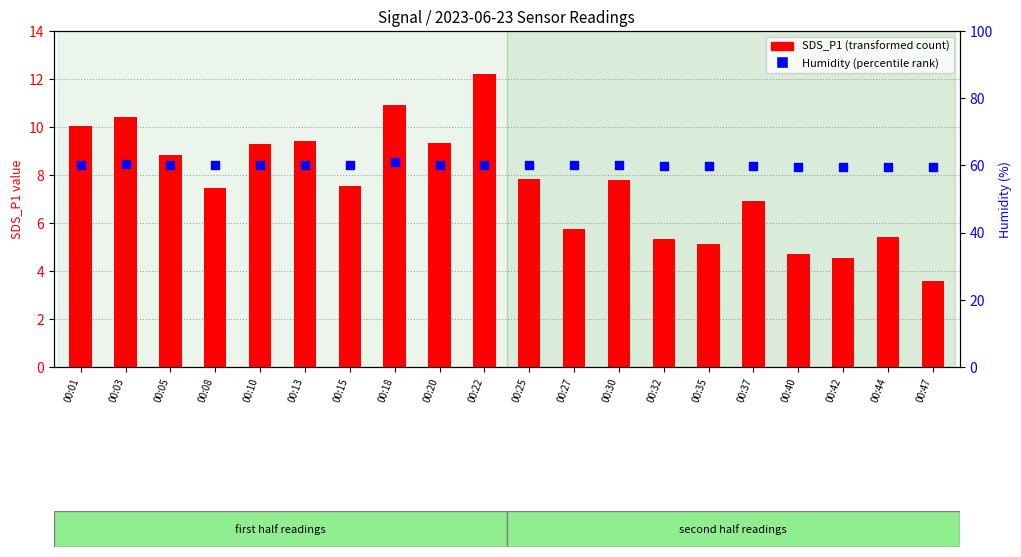

Which series reaches the maximum Y coordinate?

Humidity